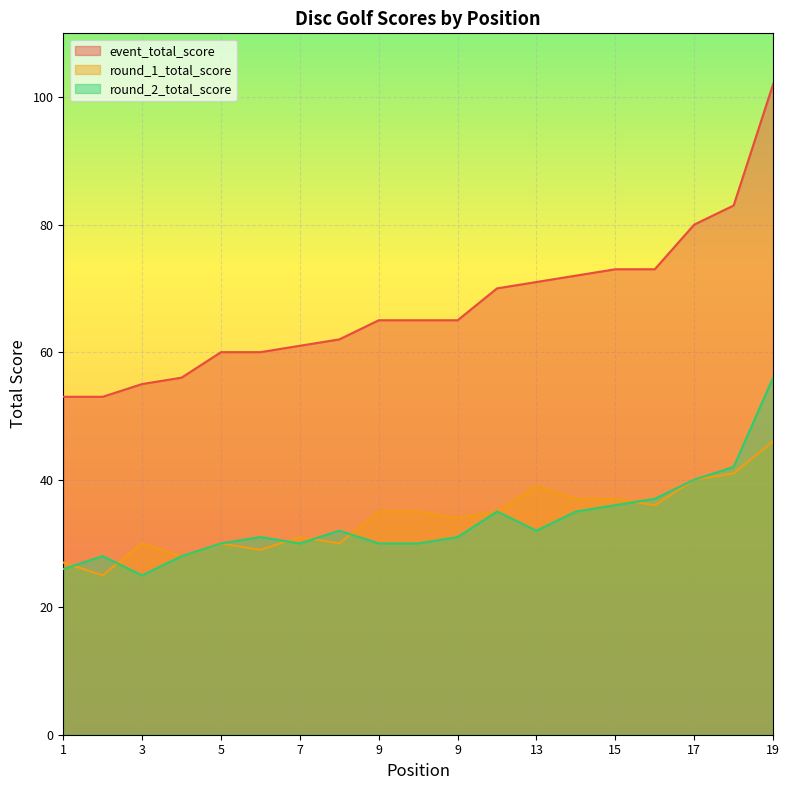

What is the smallest value displayed?

25